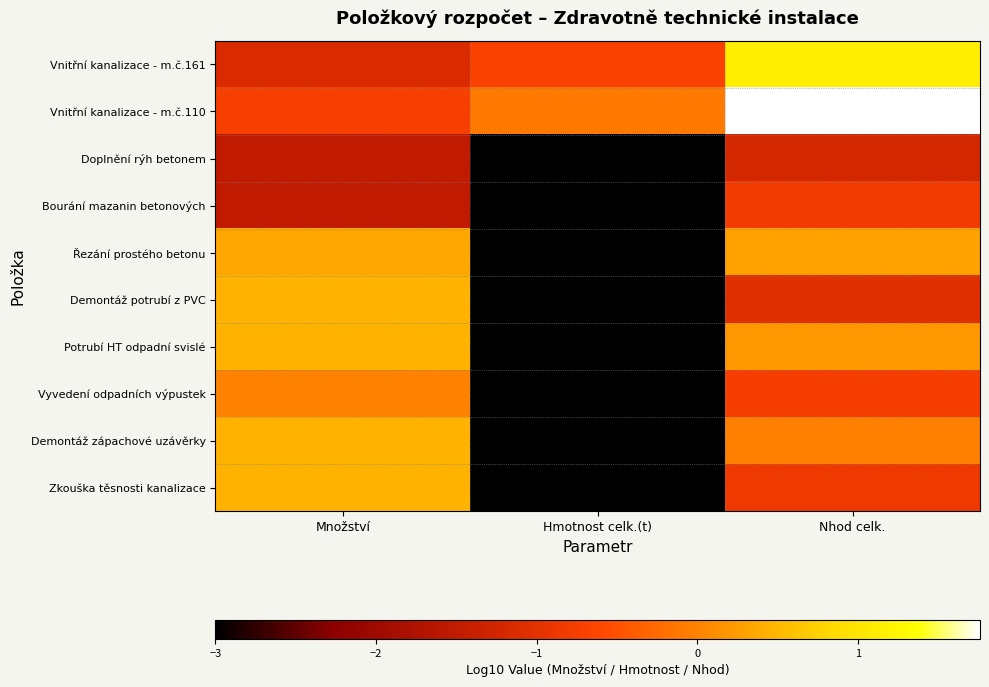

Rank the series at Množství from lowest to highest value.

Doplnění rýh betonem, Bourání mazanin betonových, Vnitřní kanalizace - m.č.161, Vnitřní kanalizace - m.č.110, Vyvedení odpadních výpustek, Řezání prostého betonu, Demontáž potrubí z PVC, Potrubí HT odpadní svislé, Demontáž zápachové uzávěrky, Zkouška těsnosti kanalizace